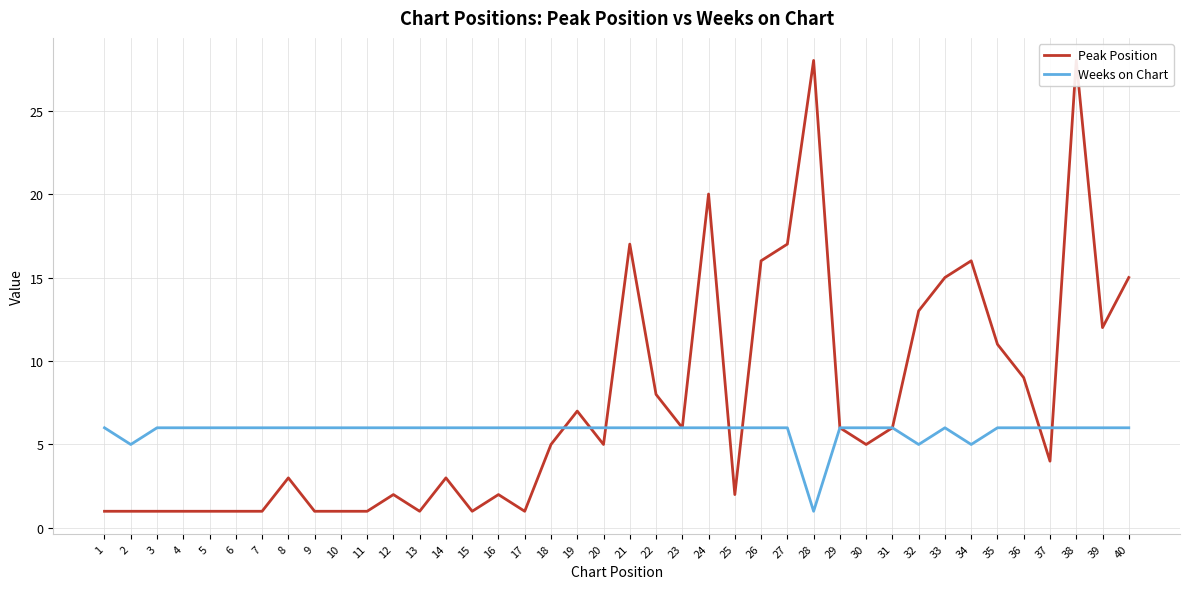

Which category has the highest value across all series?

28